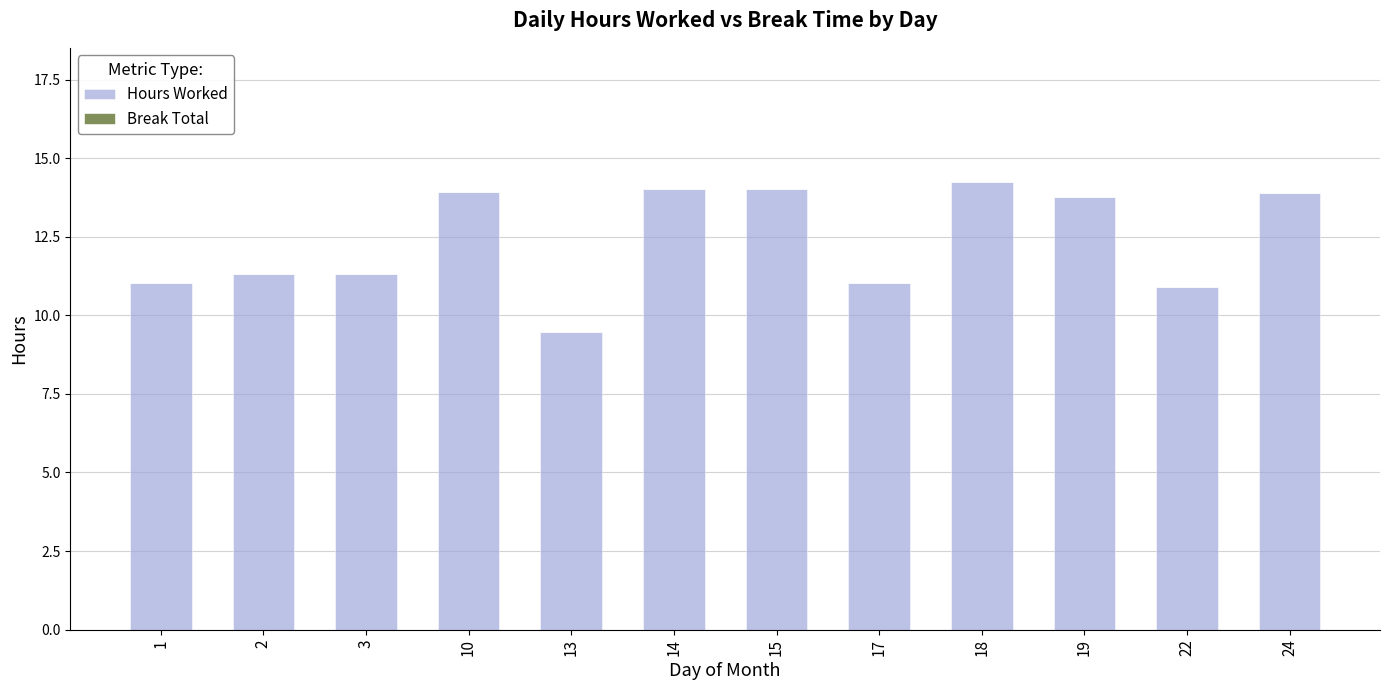

Where does the data first go above 13?

10